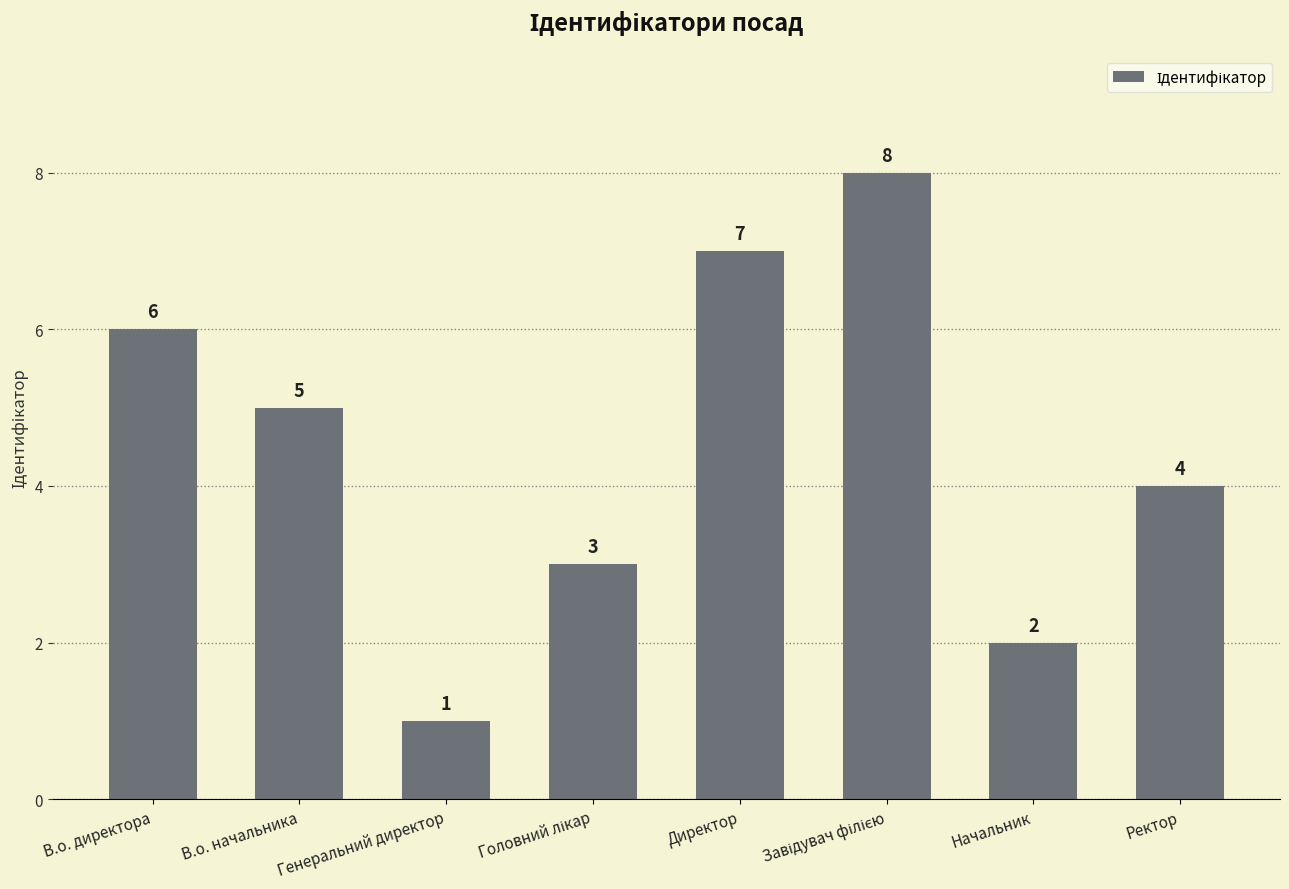

At which category does the chart reach its minimum across all series?

Генеральний директор